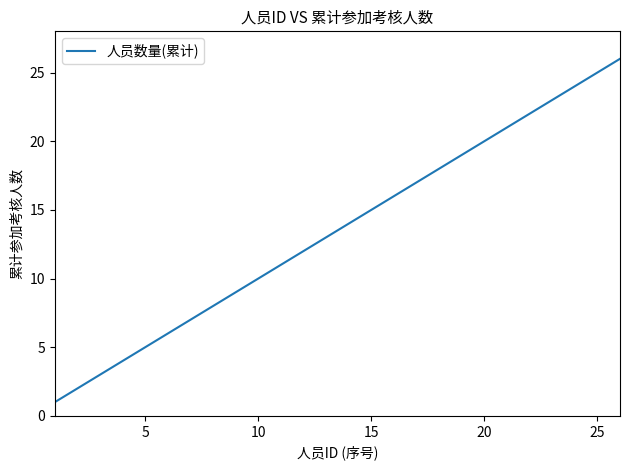

What is the greatest value displayed?

26